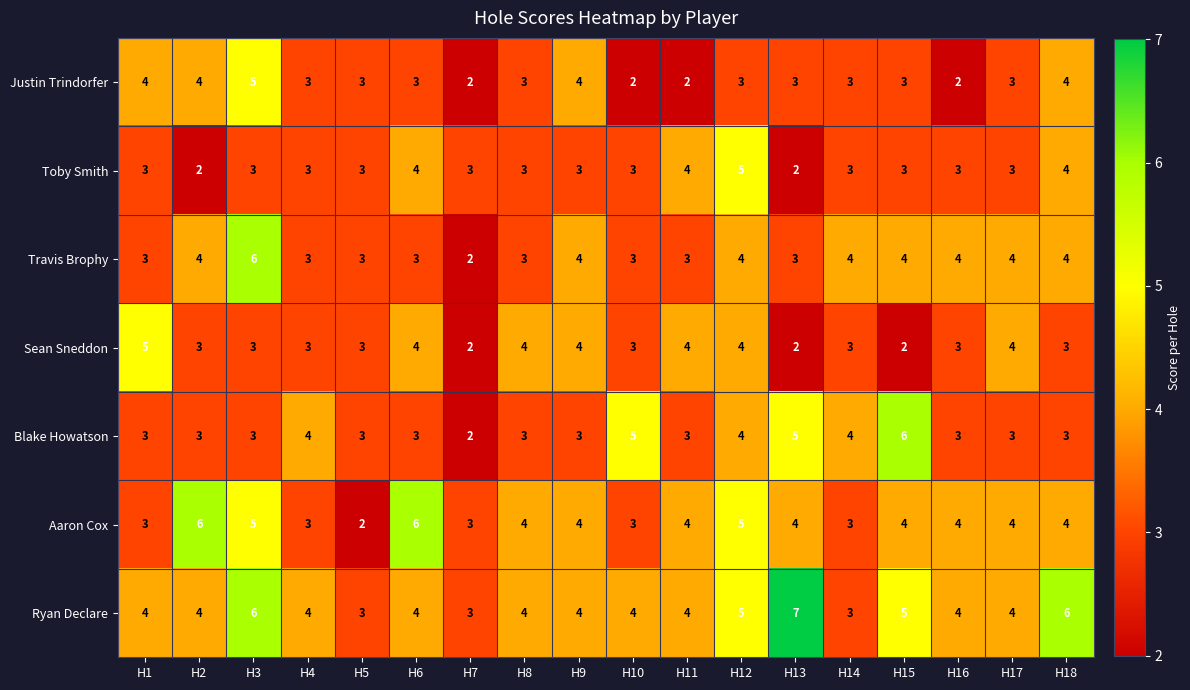

How many values in the Ryan Declare series are below 4?

3